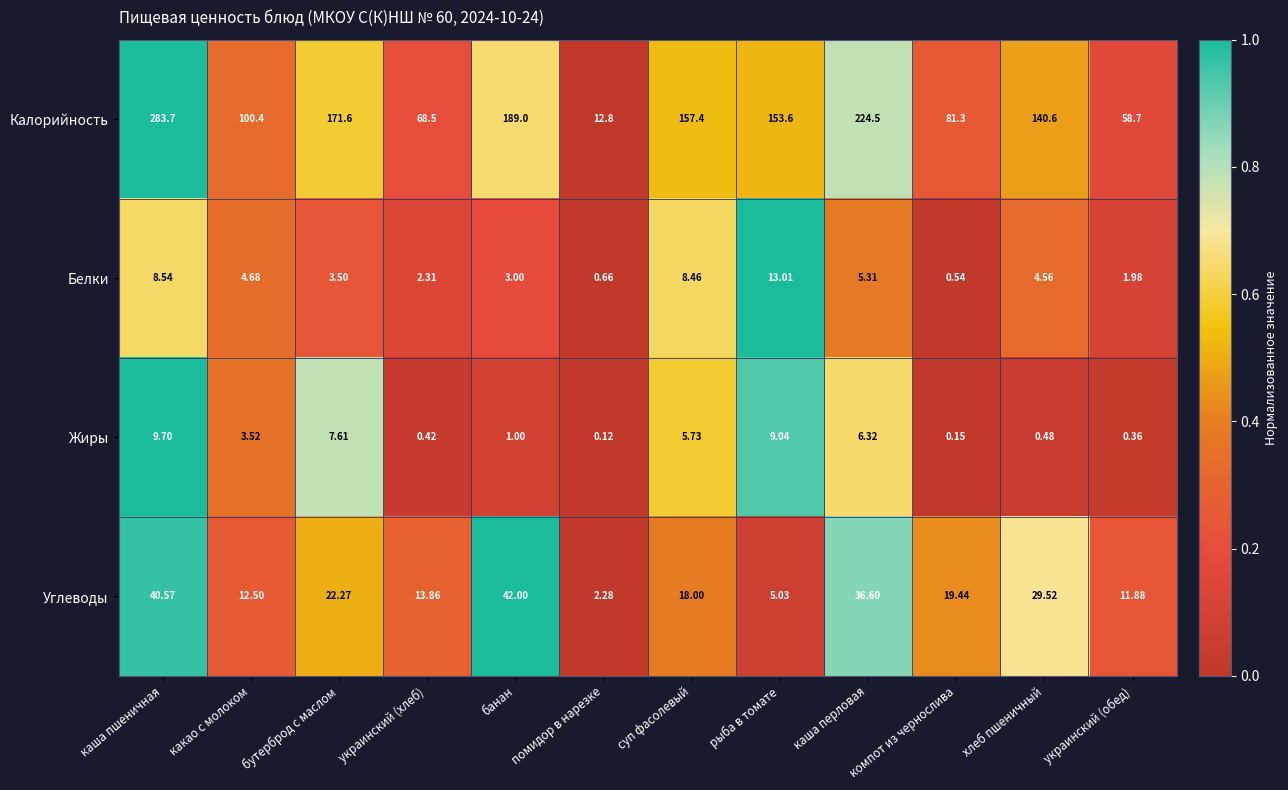

How many categories are shown in the chart?

12